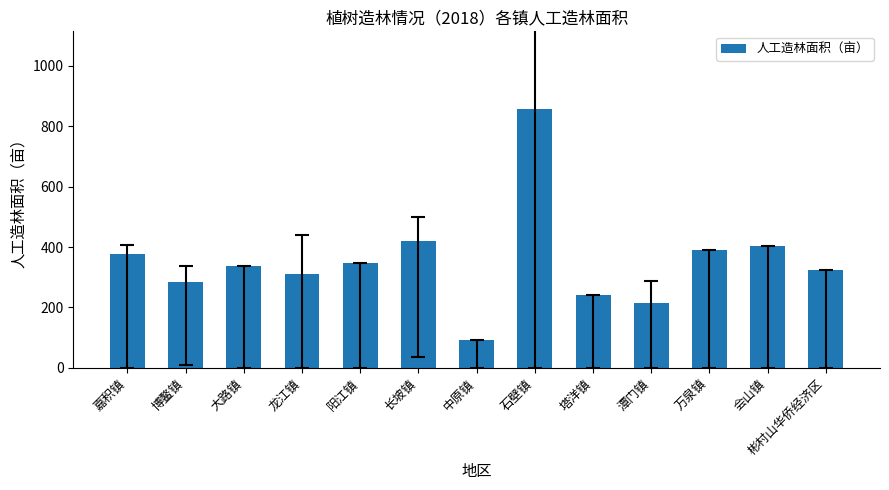

How many data points are less than 338?

6